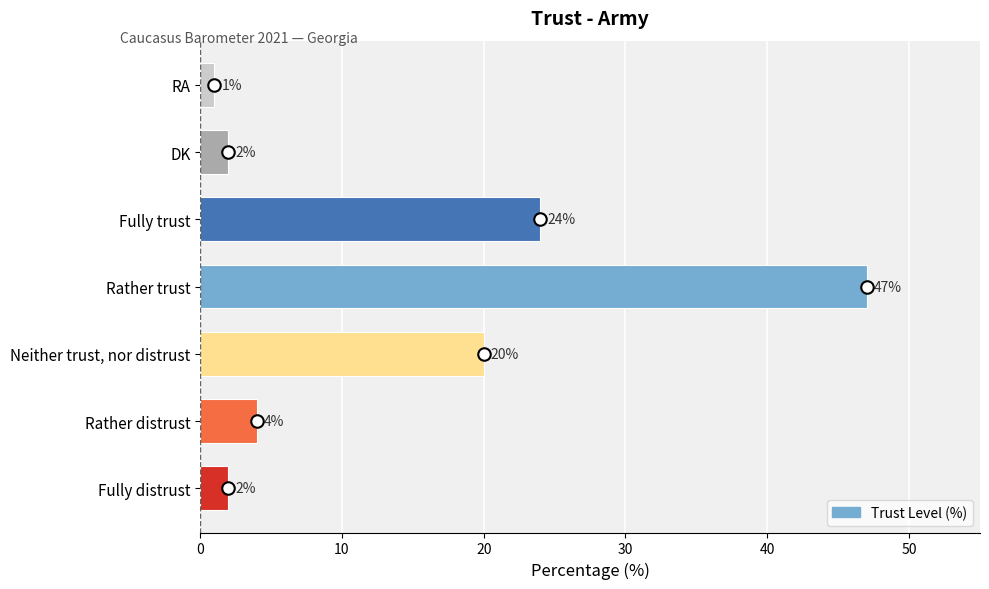

Reading bottom to top, list all the values displayed in this chart.

Fully distrust=2	Rather distrust=4	Neither trust, nor distrust=20	Rather trust=47	Fully trust=24	DK=2	RA=1